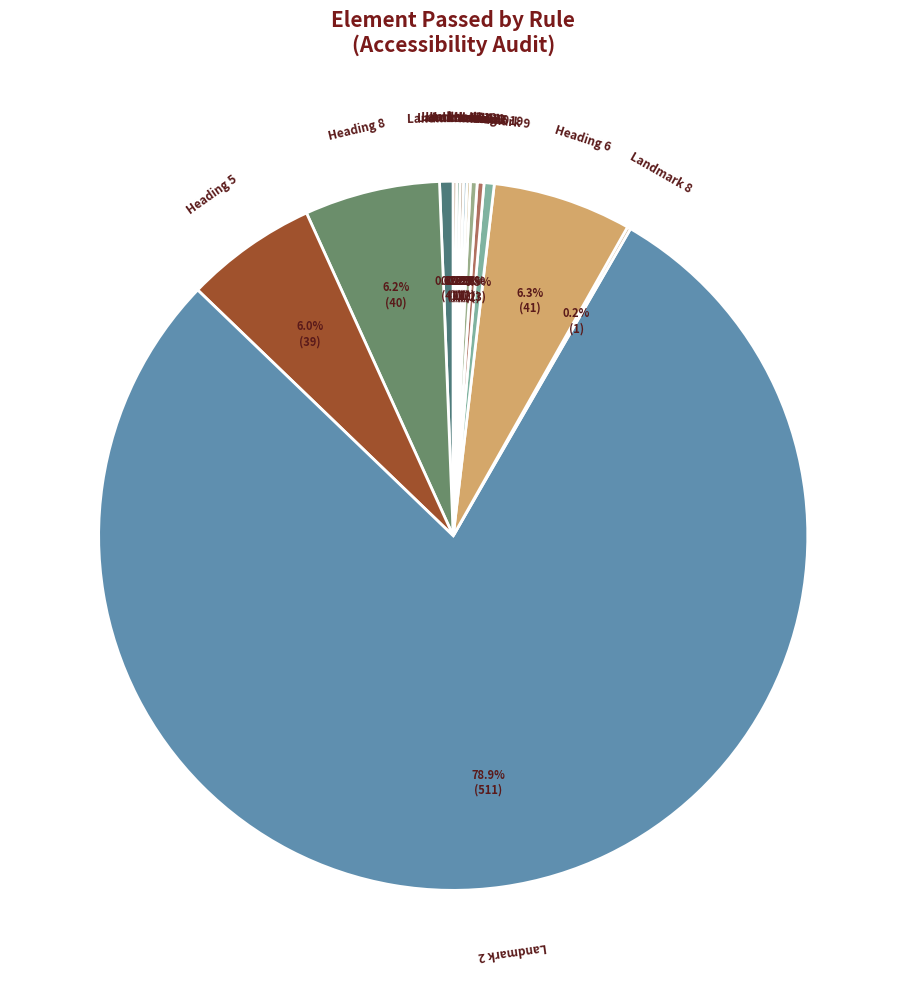

To the nearest percent, what is the average slice percentage?

5%